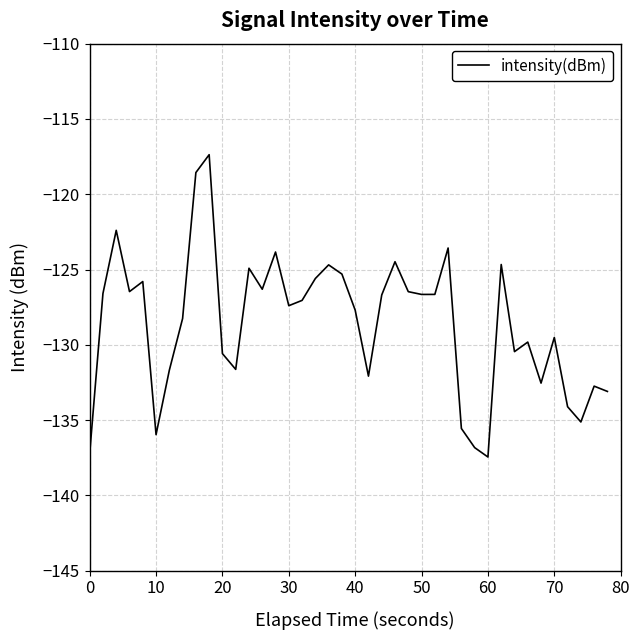

What is the minimum value shown in the chart?

-137.4